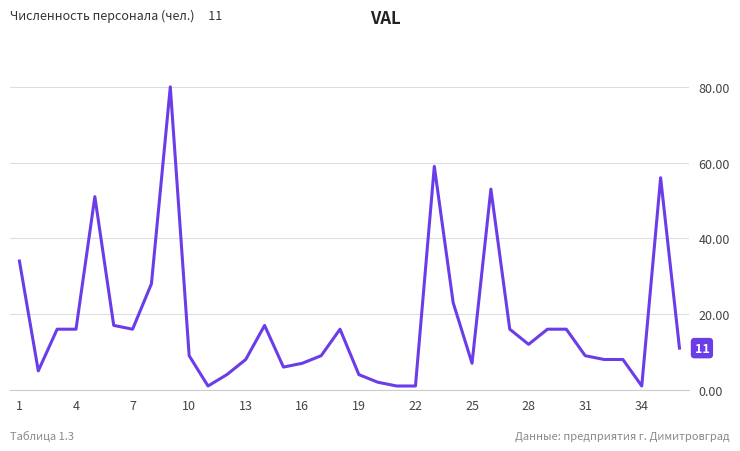

What is the maximum value shown in the chart?

80